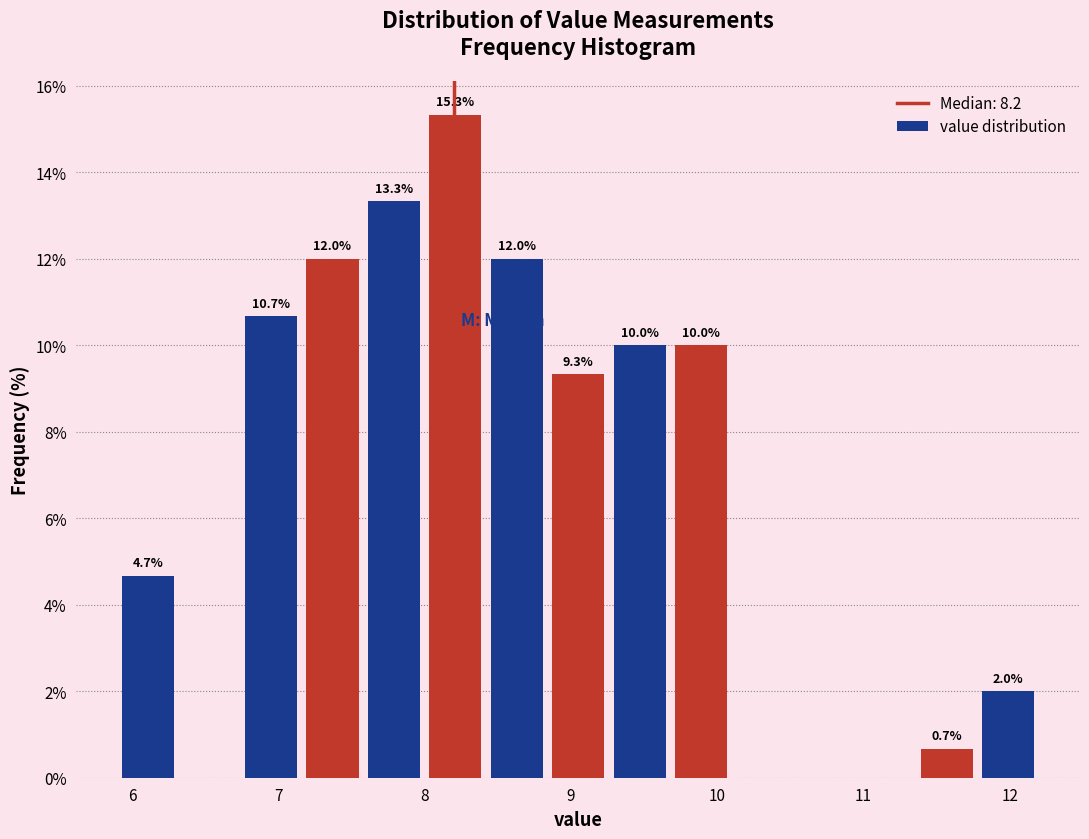

Which range on the x-axis has the tallest bar?

8.00 to 8.42